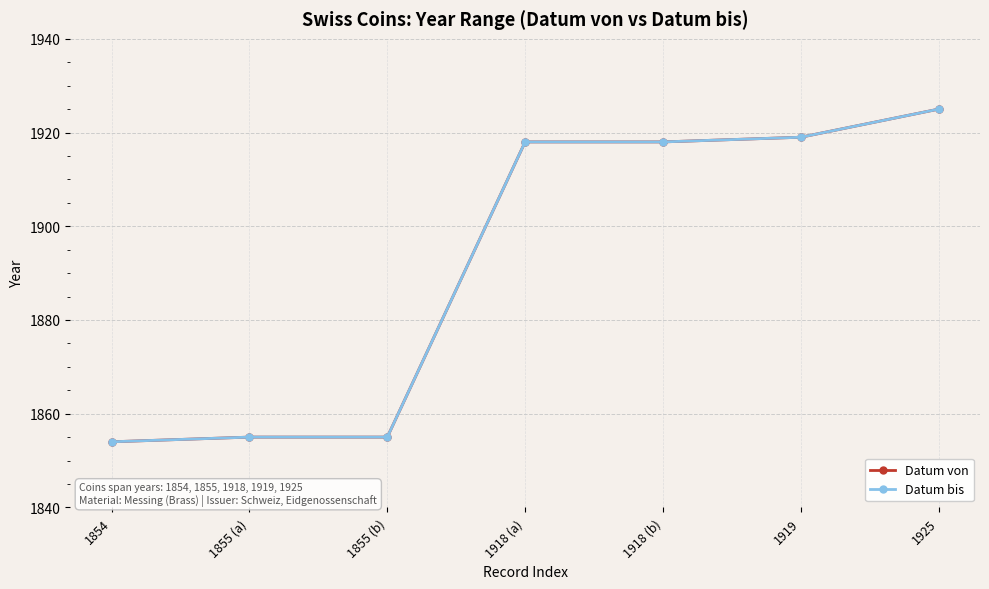

Which series has the largest total across all categories?

Datum von